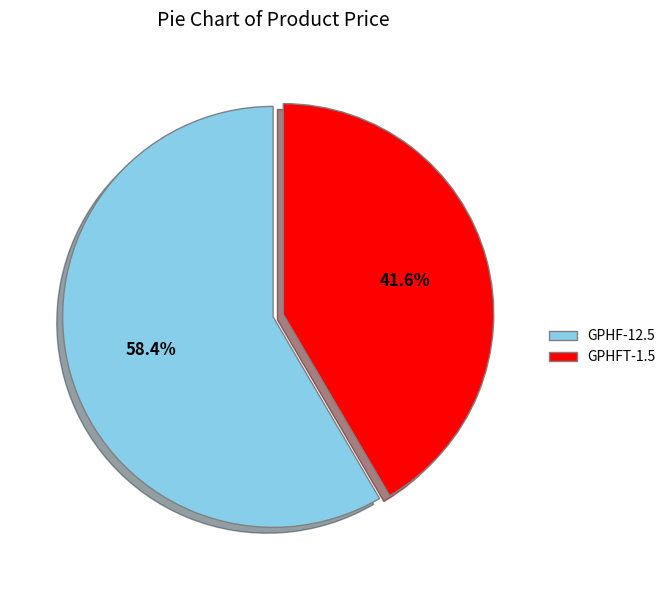

Is GPHFT-1.5 the majority of the pie?

No